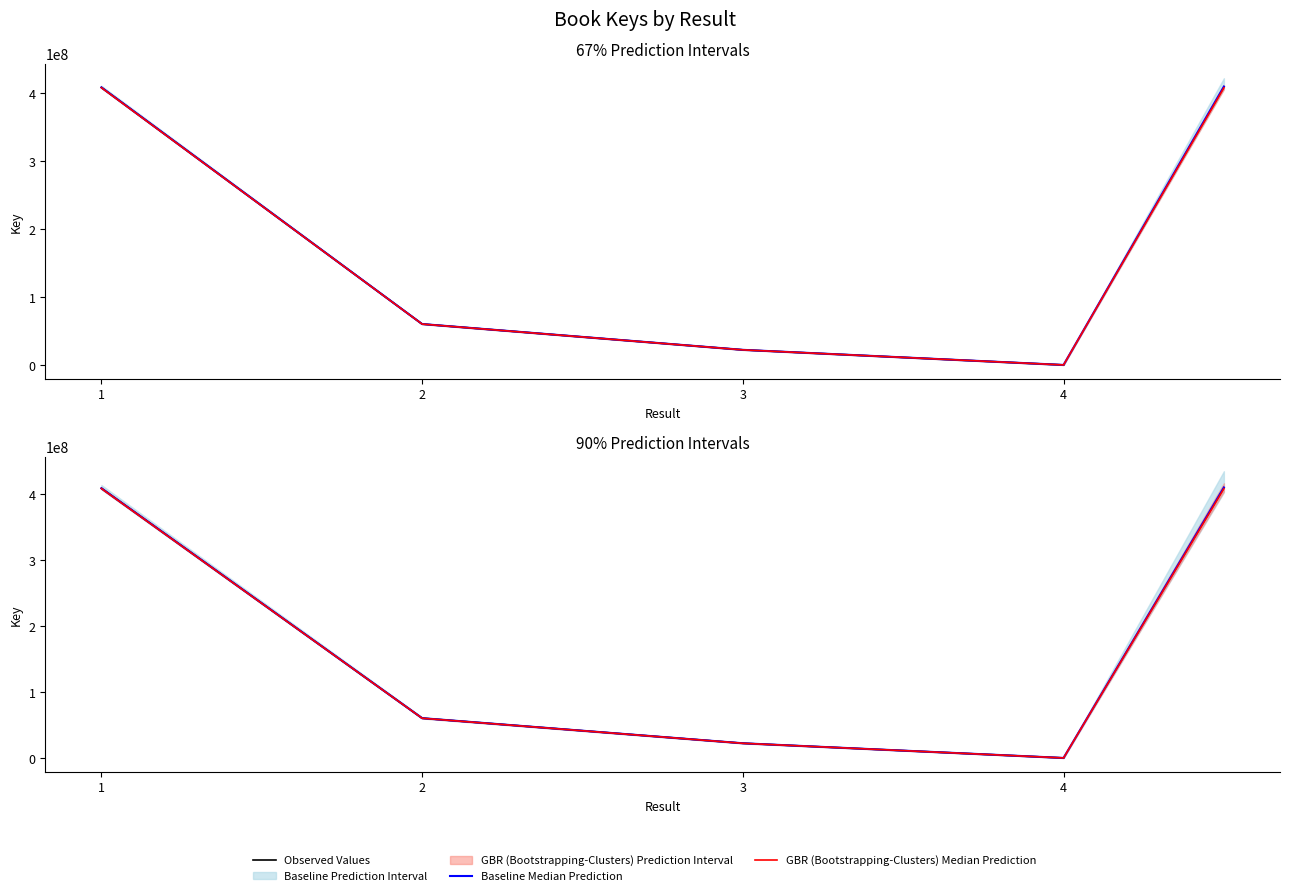

Rank the categories by value from lowest to highest.

4, 3, 2, 1